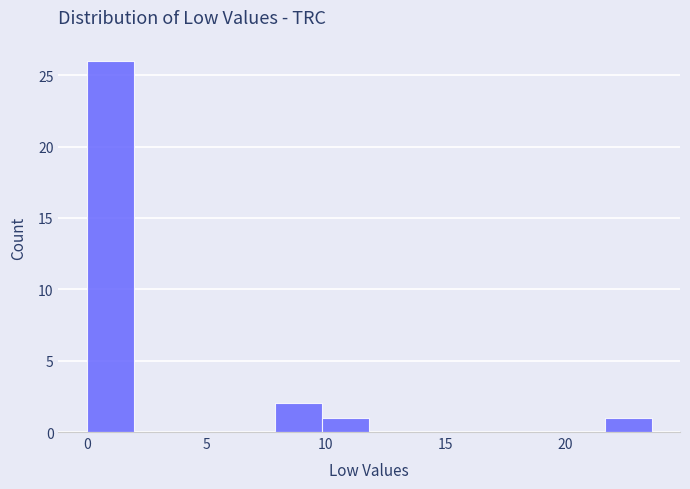

Around what value on the x-axis is the tallest bar? Give the approximate position of its centre, as read against the axis.

1.0